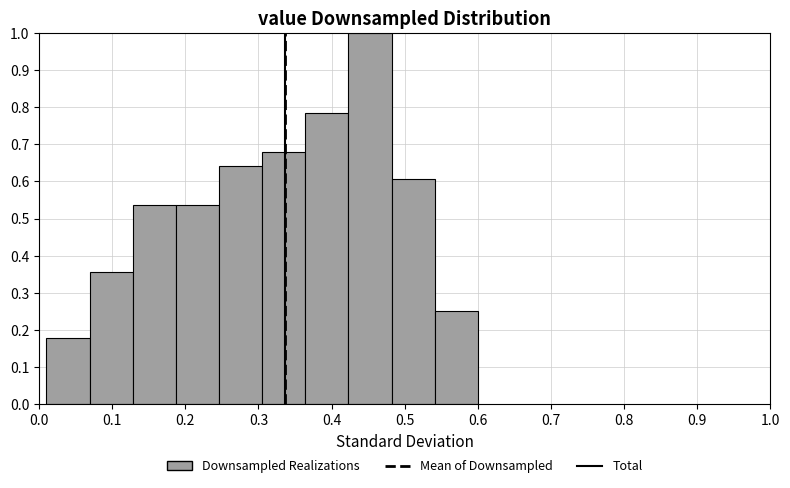

How tall is the bar that spans 0.541 to 0.600 on the x-axis? Neither the bar edges nor the heights are printed on the chart, so give them approximately, as read against the axes.

0.25